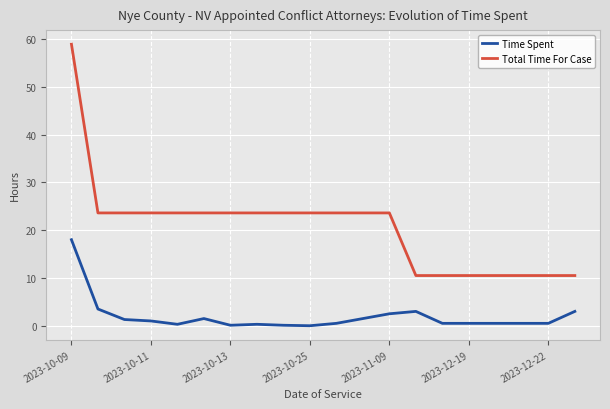

What is the difference between the second highest and minimum values in the Time Spent series?

3.5